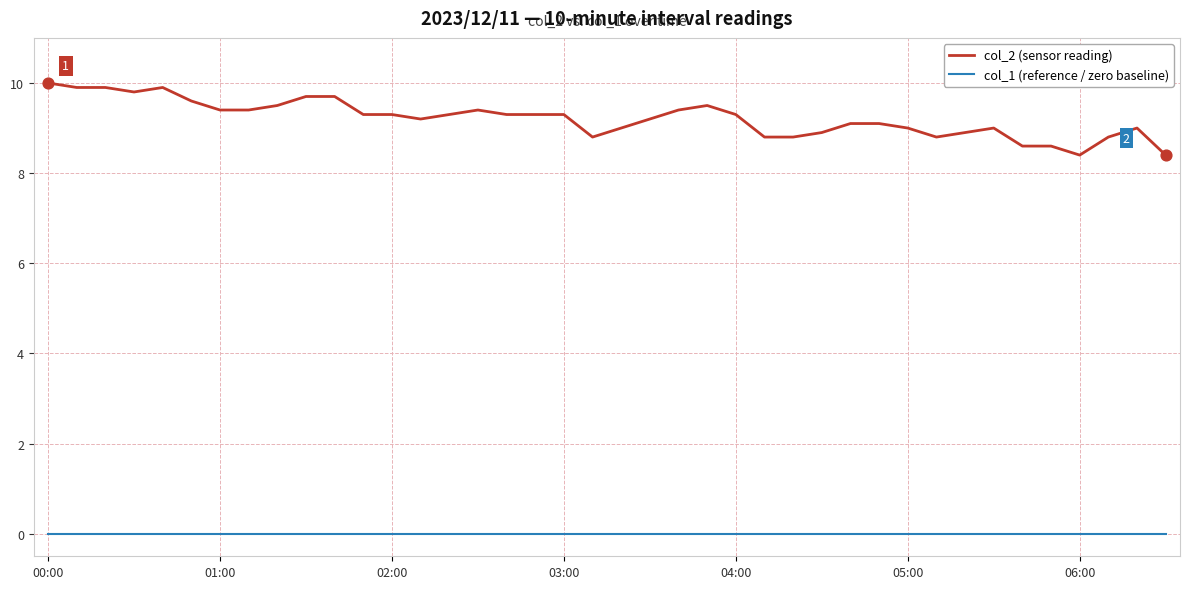

At how many categories does at least one series exceed 8?

40